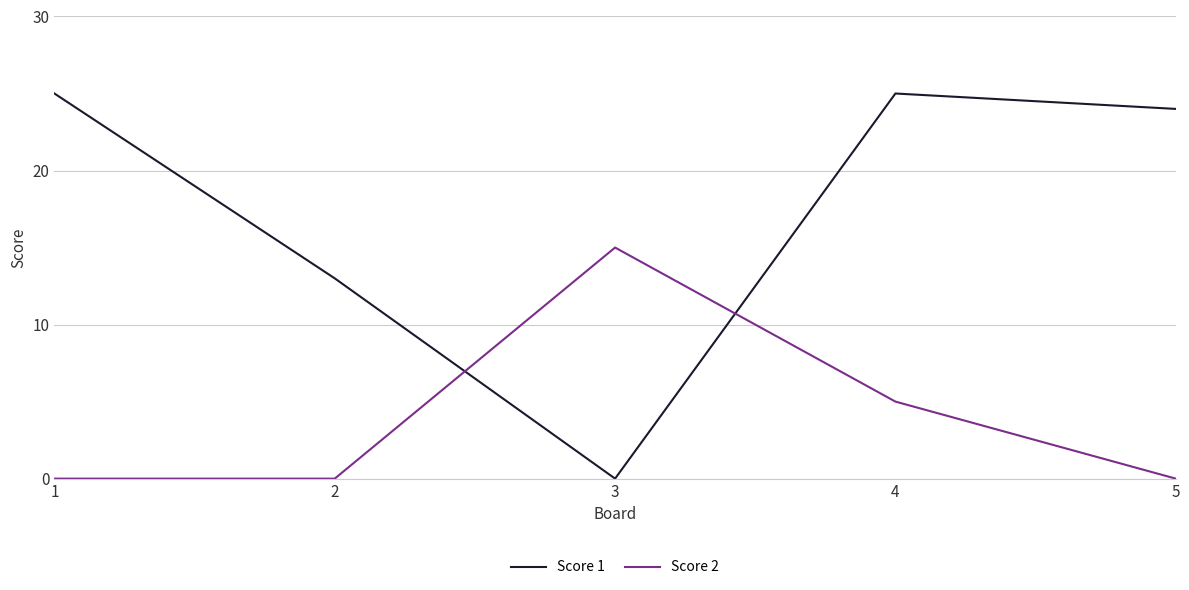

Reading left to right, list all the values displayed in this chart.

Score 1: 1=25	2=13	3=0	4=25	5=24
Score 2: 1=0	2=0	3=15	4=5	5=0